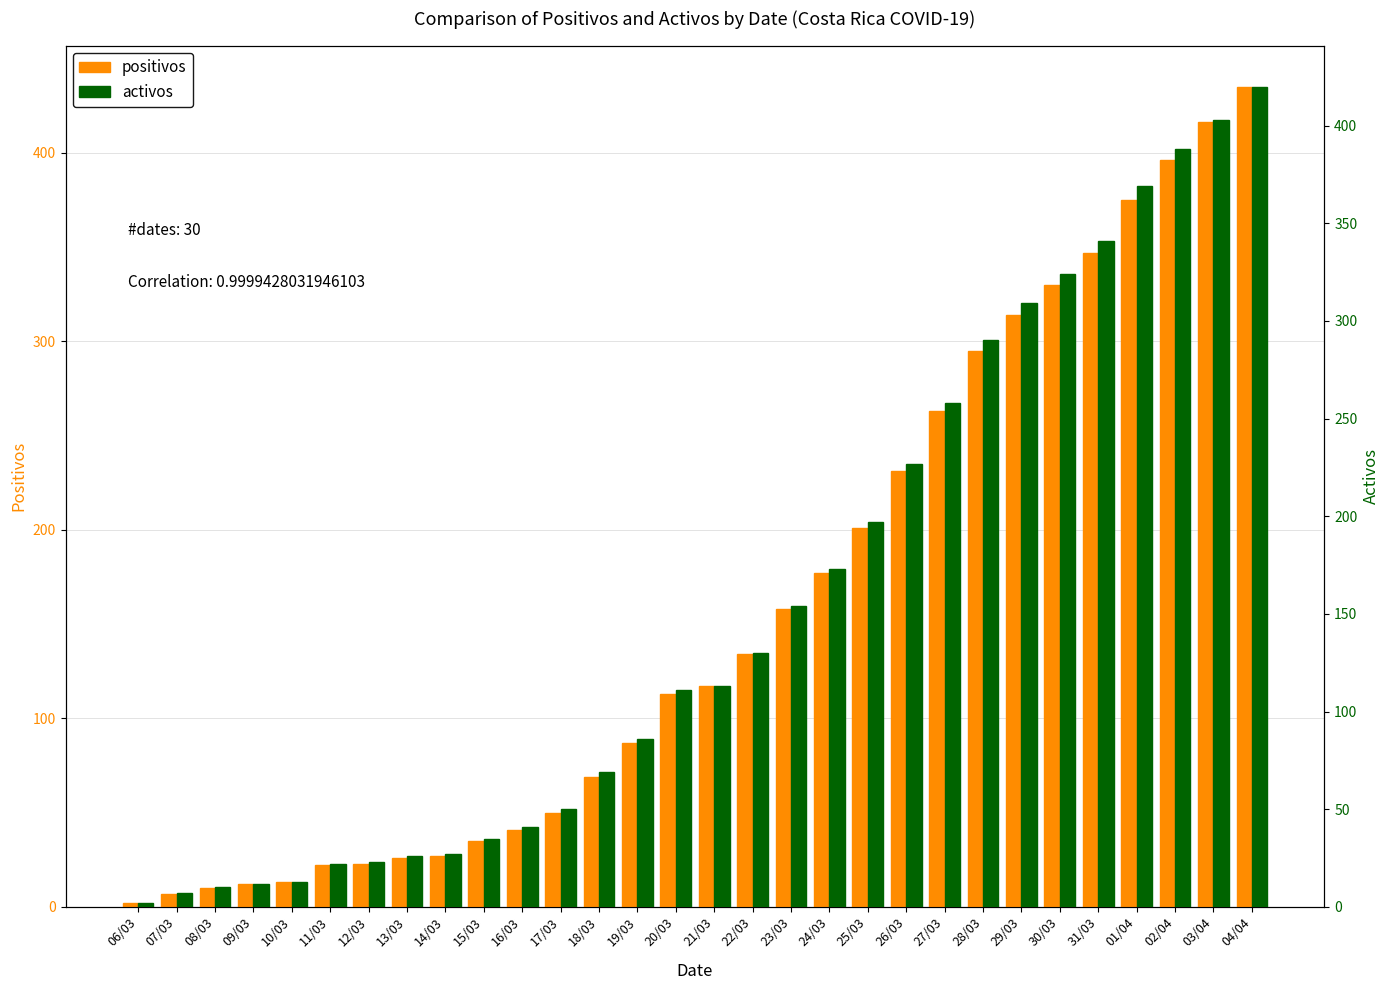

What is the difference between the maximum and minimum values in the activos series?

418